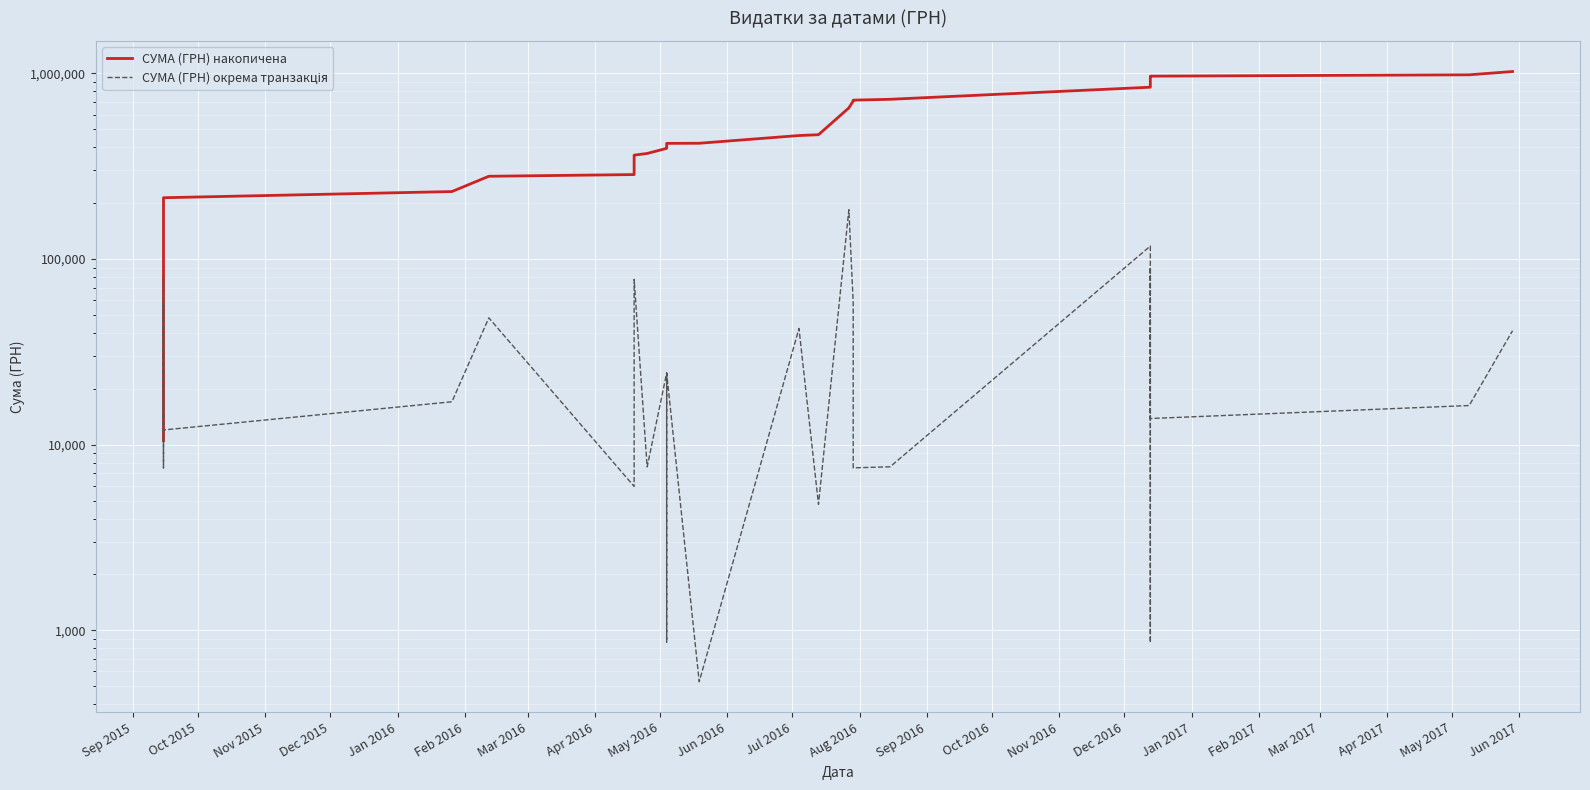

What is the average value of the СУМА (ГРН) накопичена series?

529962.3